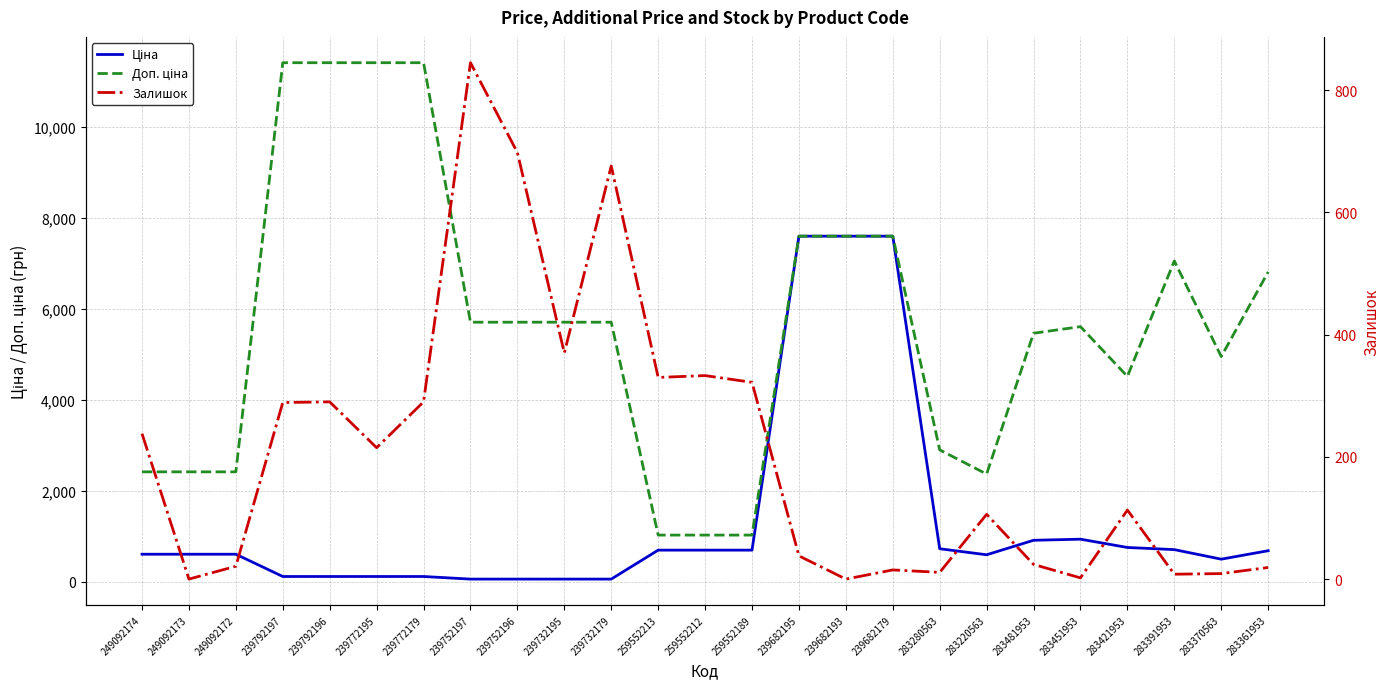

Rank the series by their average value, from highest to lowest.

Доп. ціна, Ціна, Залишок